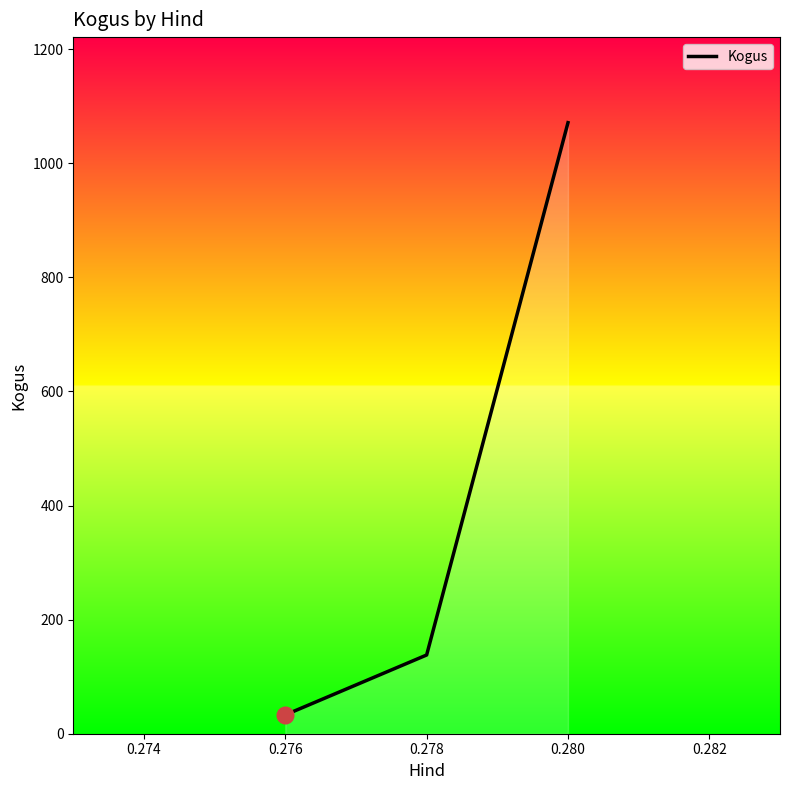

List the labels in order of value, largest first.

0.280, 0.278, 0.276